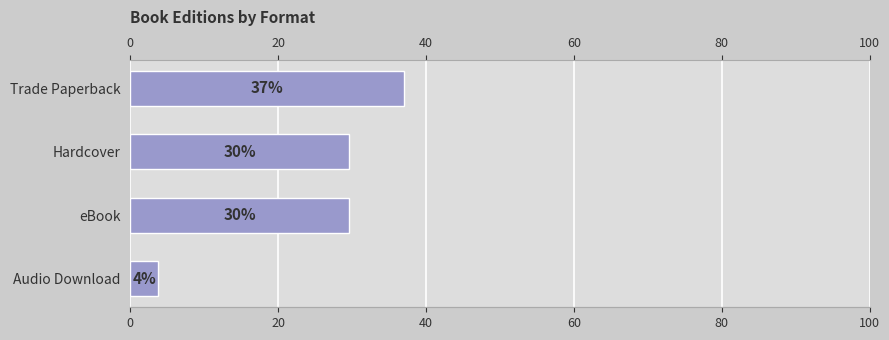

How many data points are above 29?

3